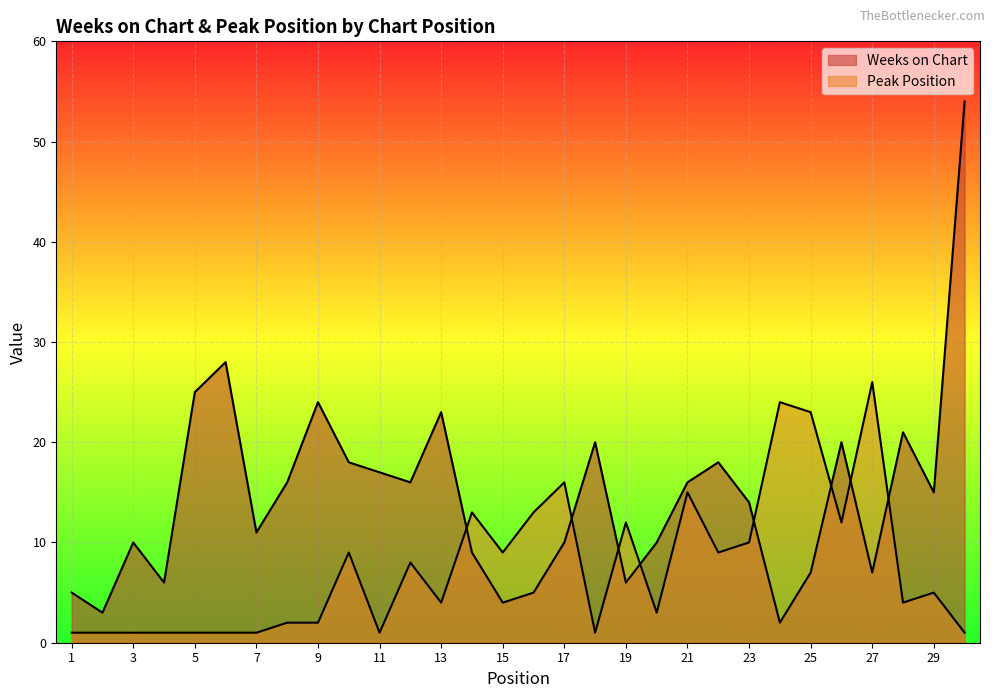

At how many categories does at least one series exceed 42?

1